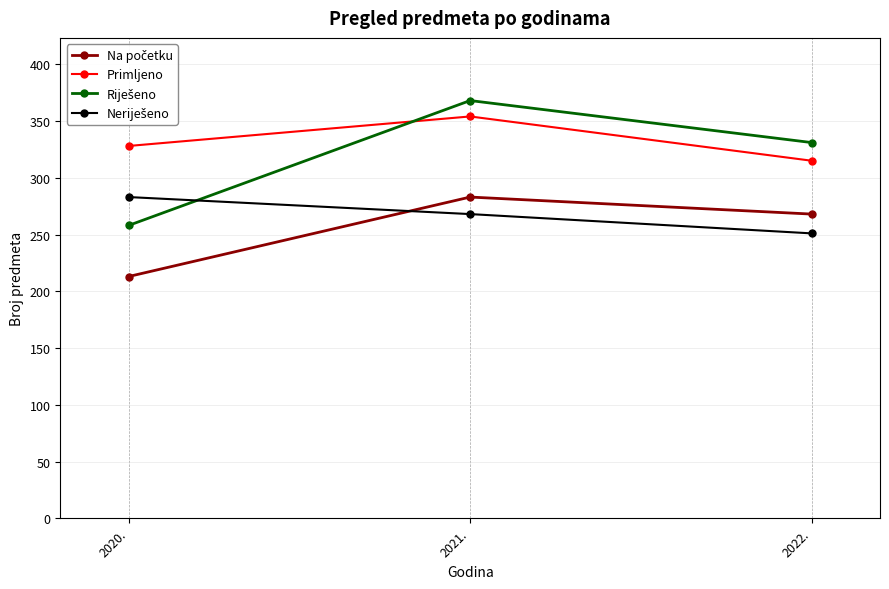

Count the number of categories in the chart.

3